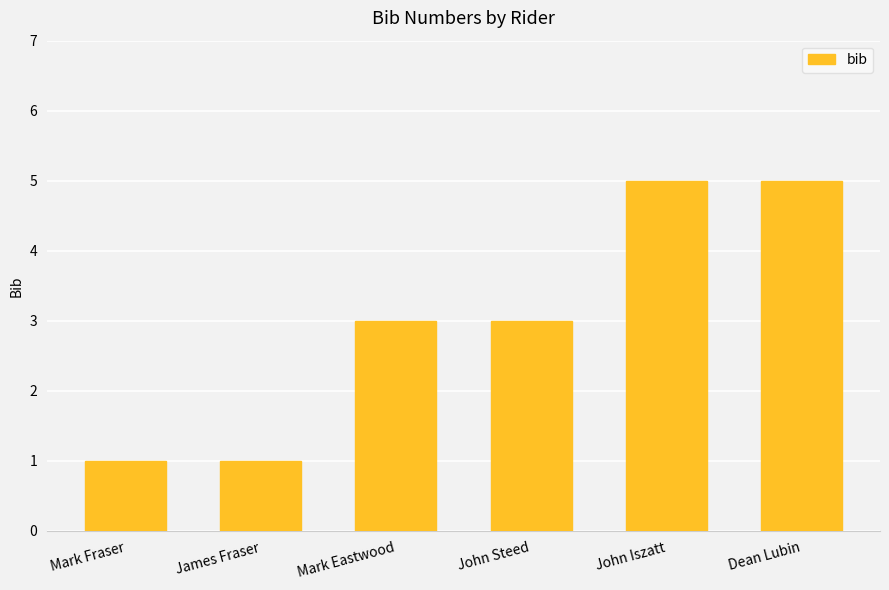

What is the maximum value shown in the chart?

5